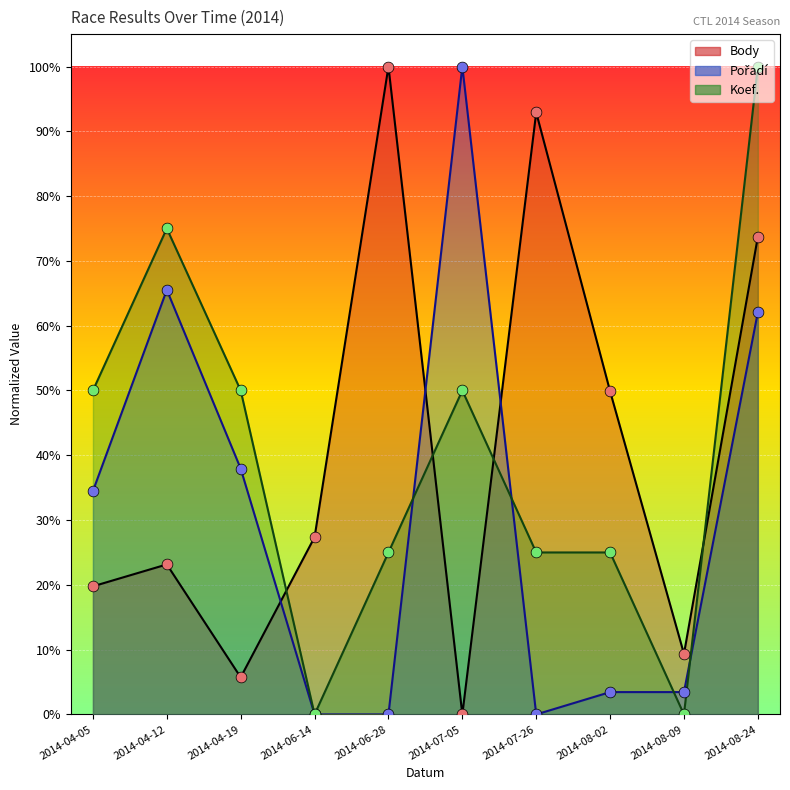

At how many categories does at least one series exceed 65?

5